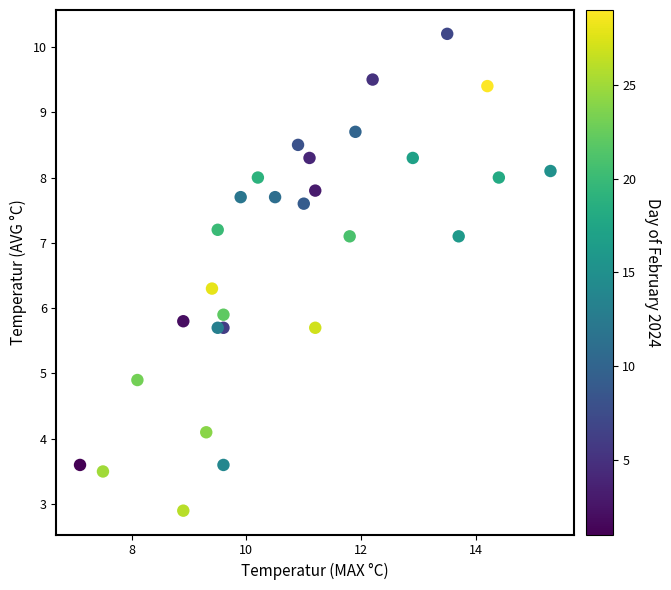

What is the range of Y values (max minus min)?

7.3